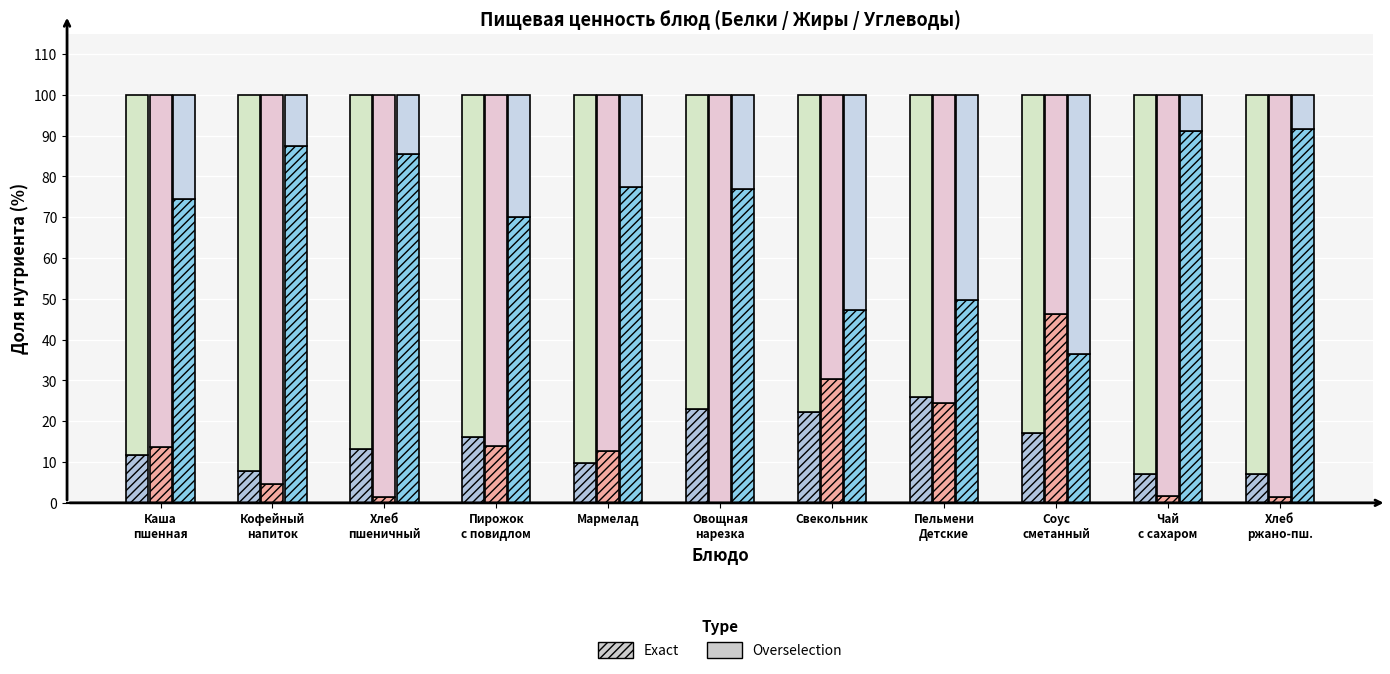

What is the difference between the maximum and minimum values in the Жиры (Overselection) series?

46.2